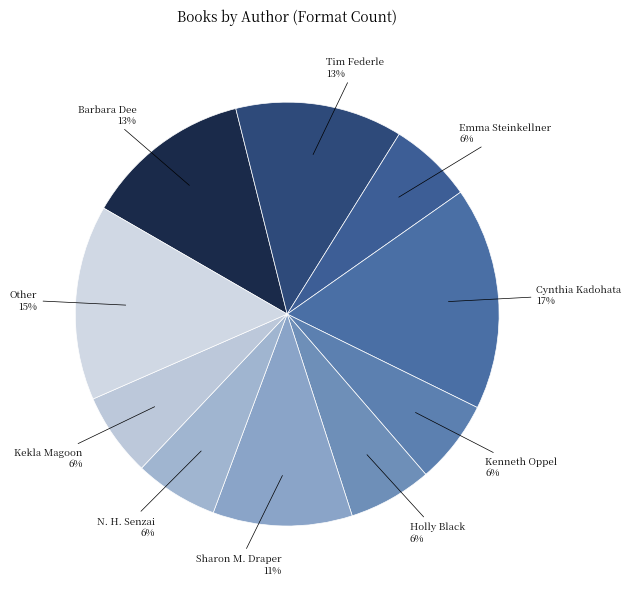

True or false: N. H. Senzai accounts for 1% of the total.

False